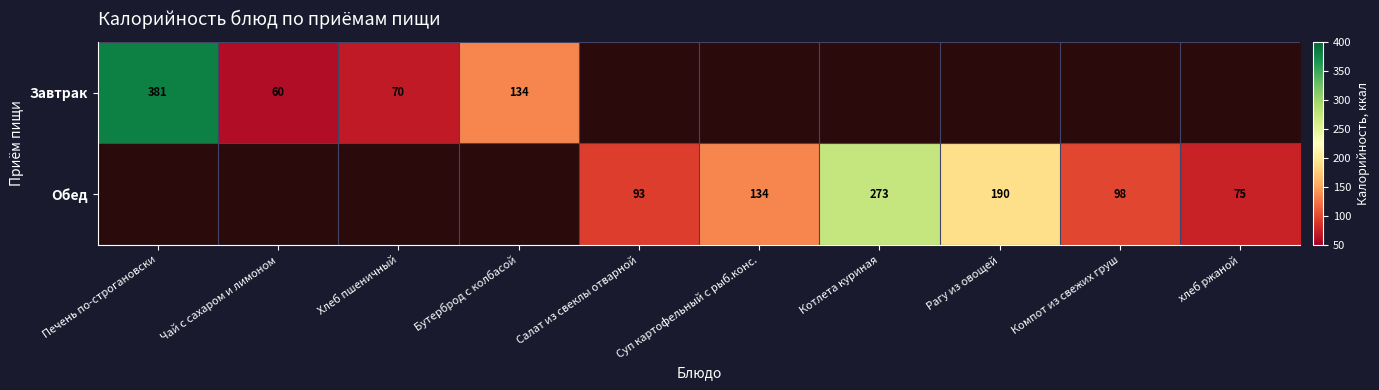

The value of Обед at Салат из свеклы отварной is 50. True or false?

False